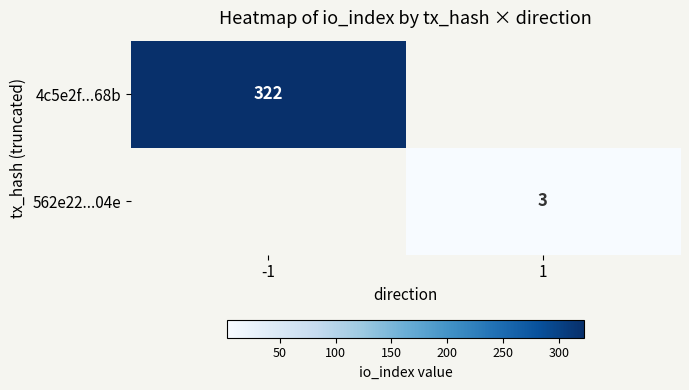

The value of 4c5e2f...68b at -1 is 457. True or false?

False